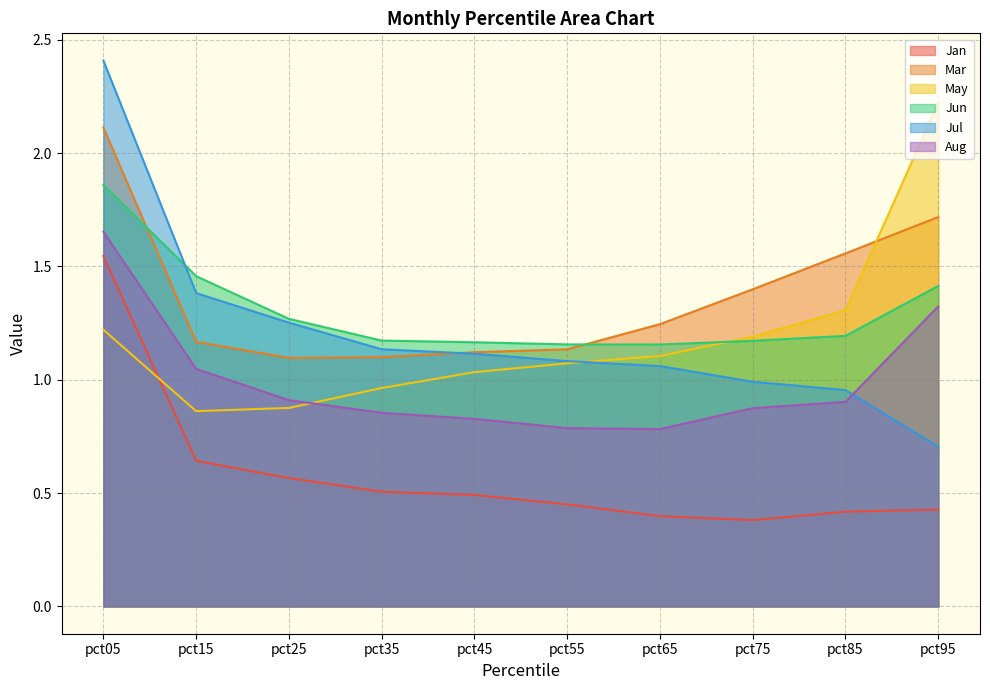

What is the spread (max minus min) of values at pct55?

0.7